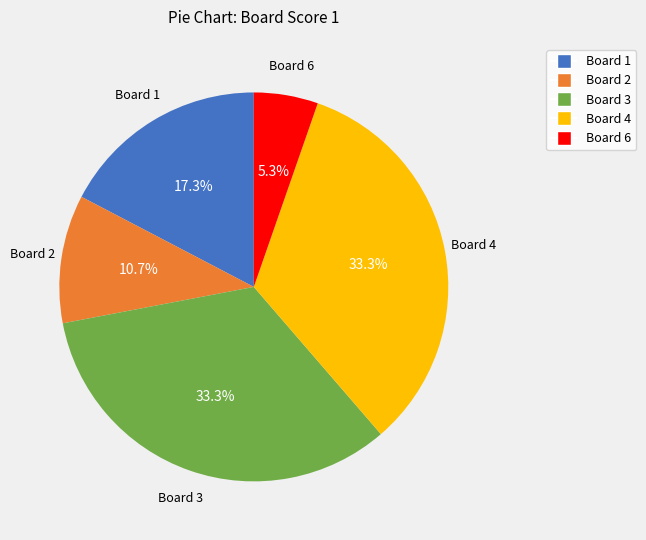

Does any single category account for the majority?

No